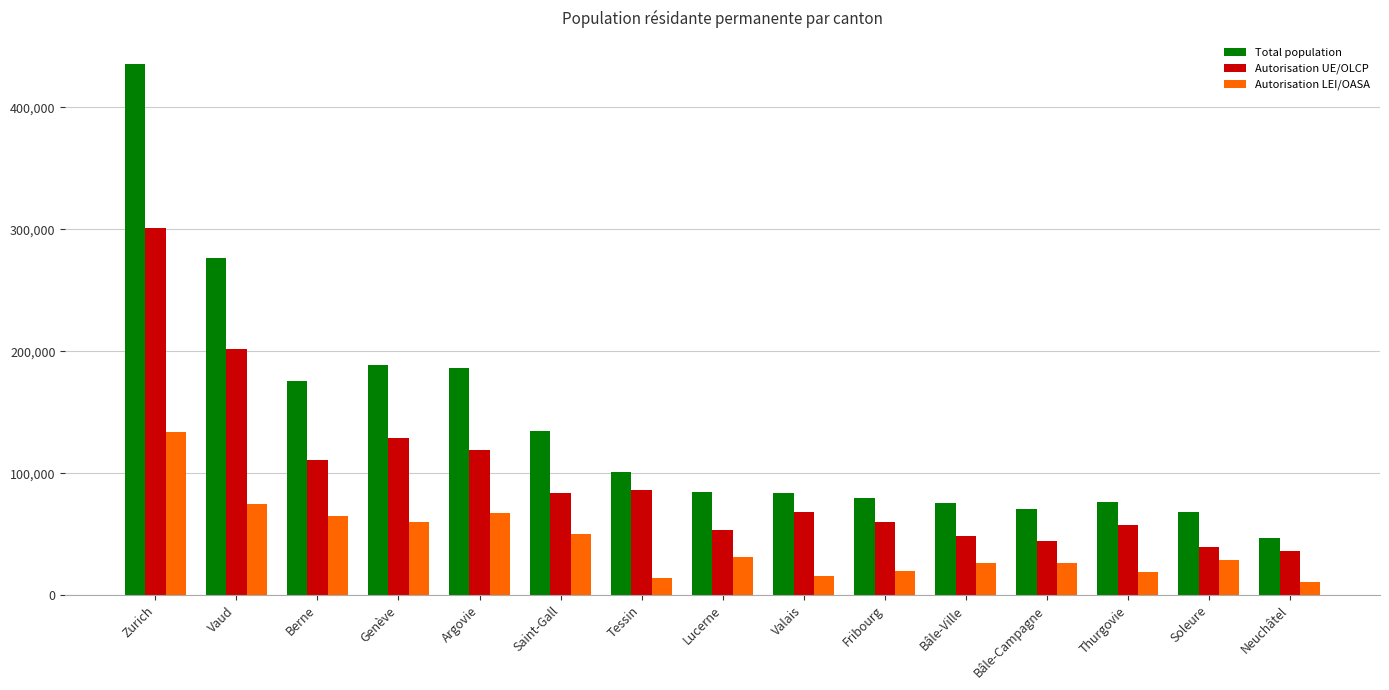

How many bars are there in each group?

3